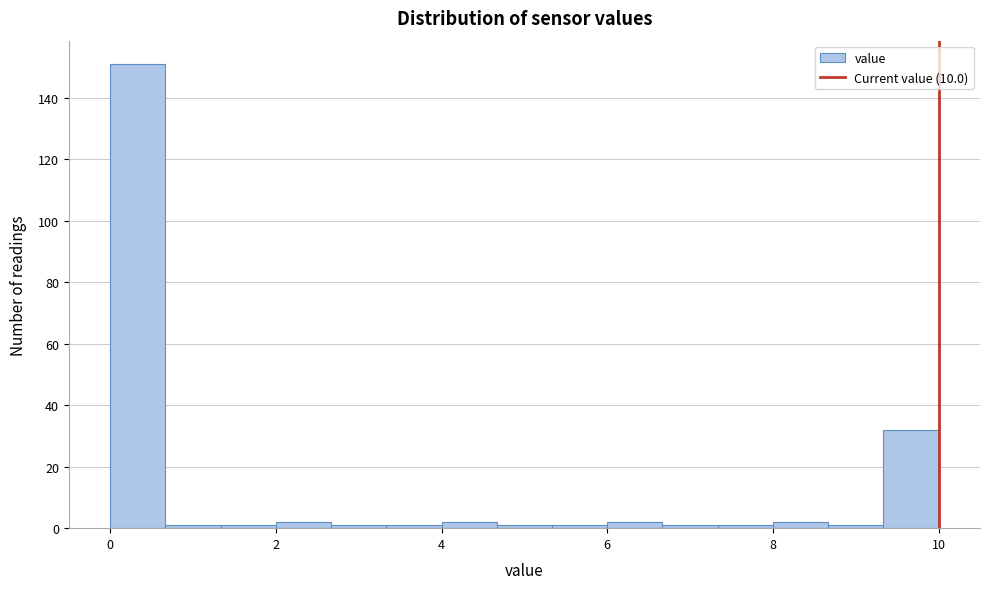

Read against the x-axis, roughly where is the centre of the tallest bar?

0.4